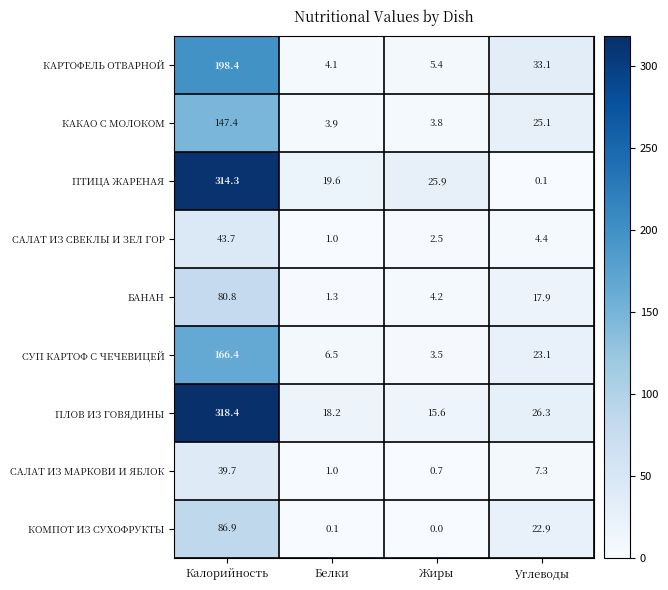

Which label corresponds to the largest value in the chart?

Калорийность